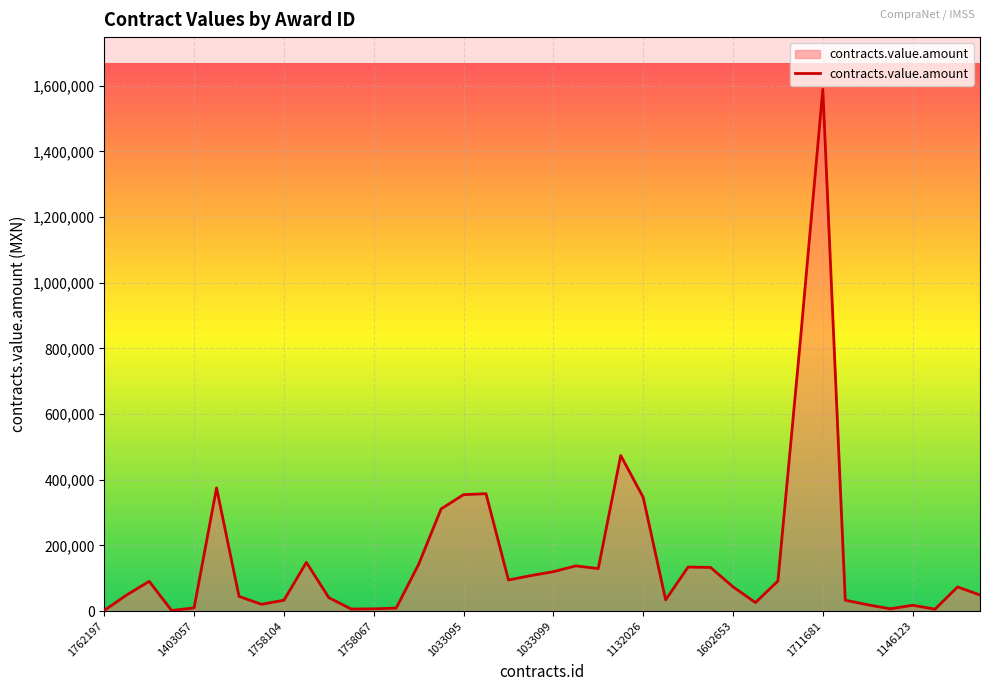

What is the maximum value shown in the chart?

1588827.6